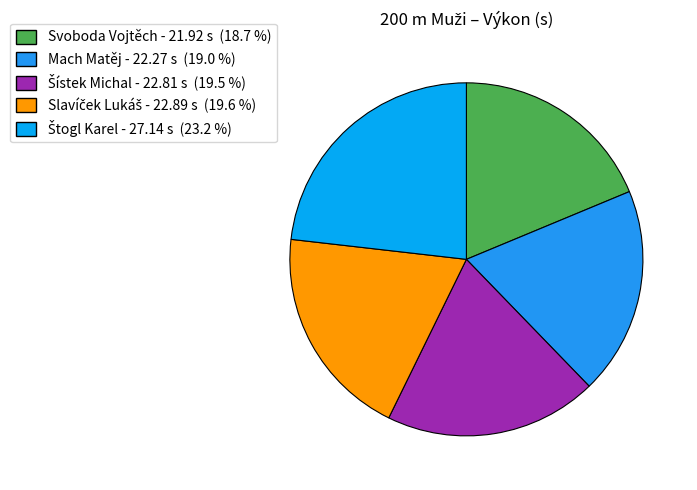

Does any single category account for the majority?

No